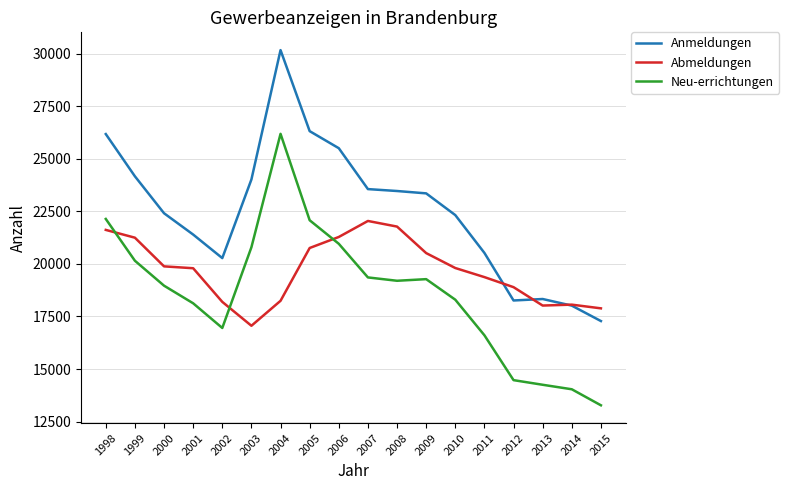

What is the total value across all series at 2009?

63139